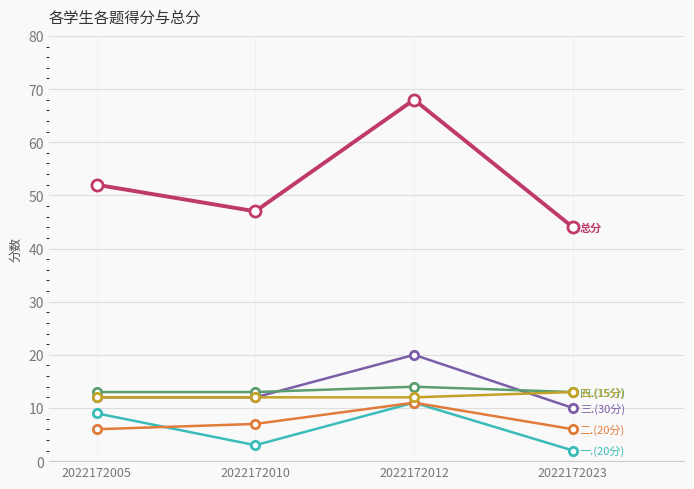

What is the greatest value displayed?

68